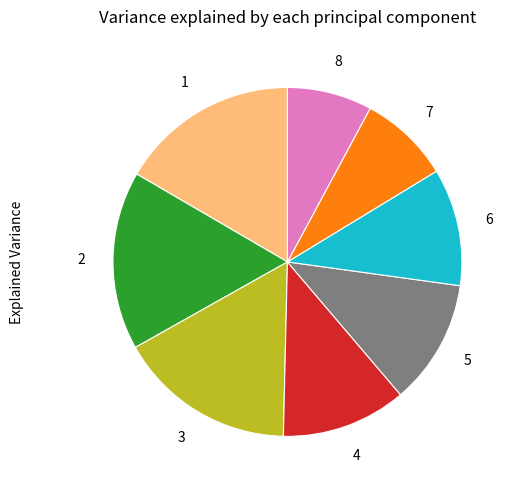

How many segments does this pie chart have?

8